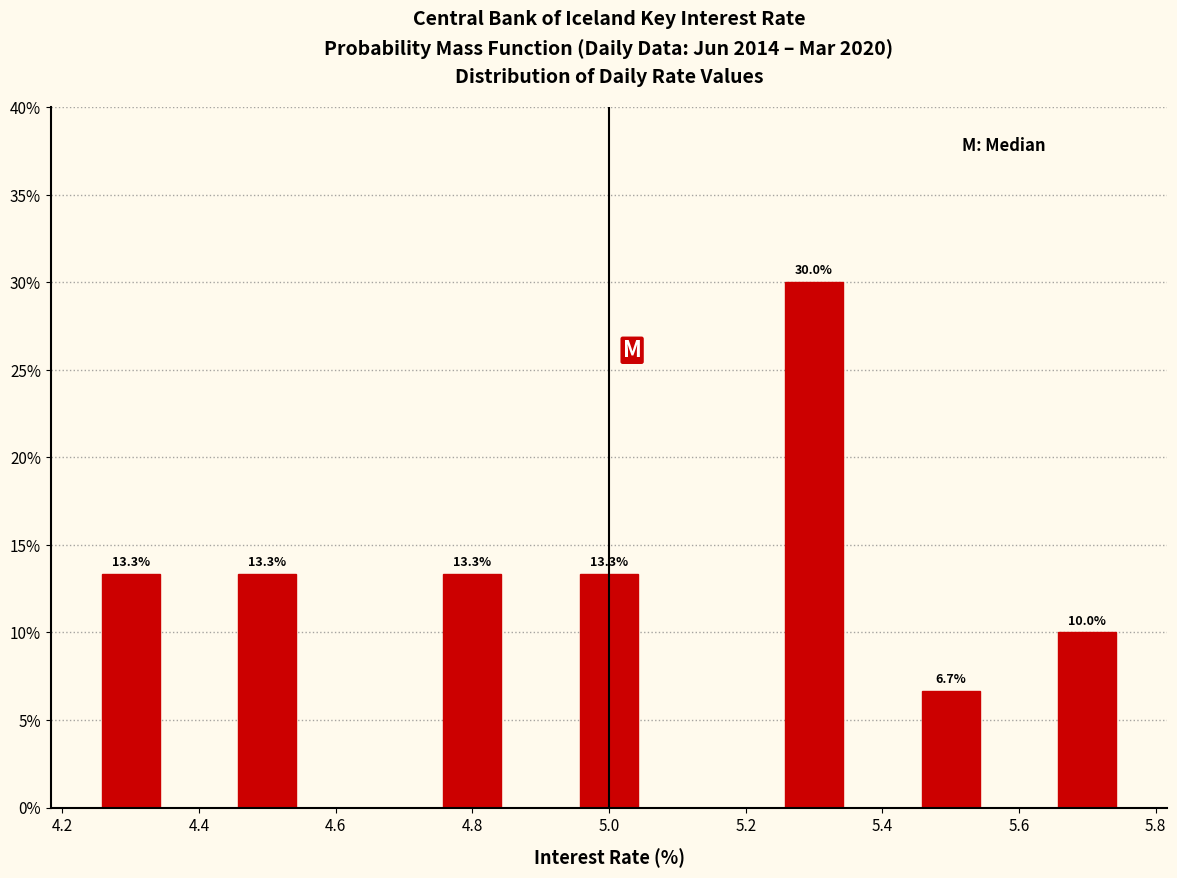

Which range on the x-axis has the tallest bar?

5.25 to 5.35